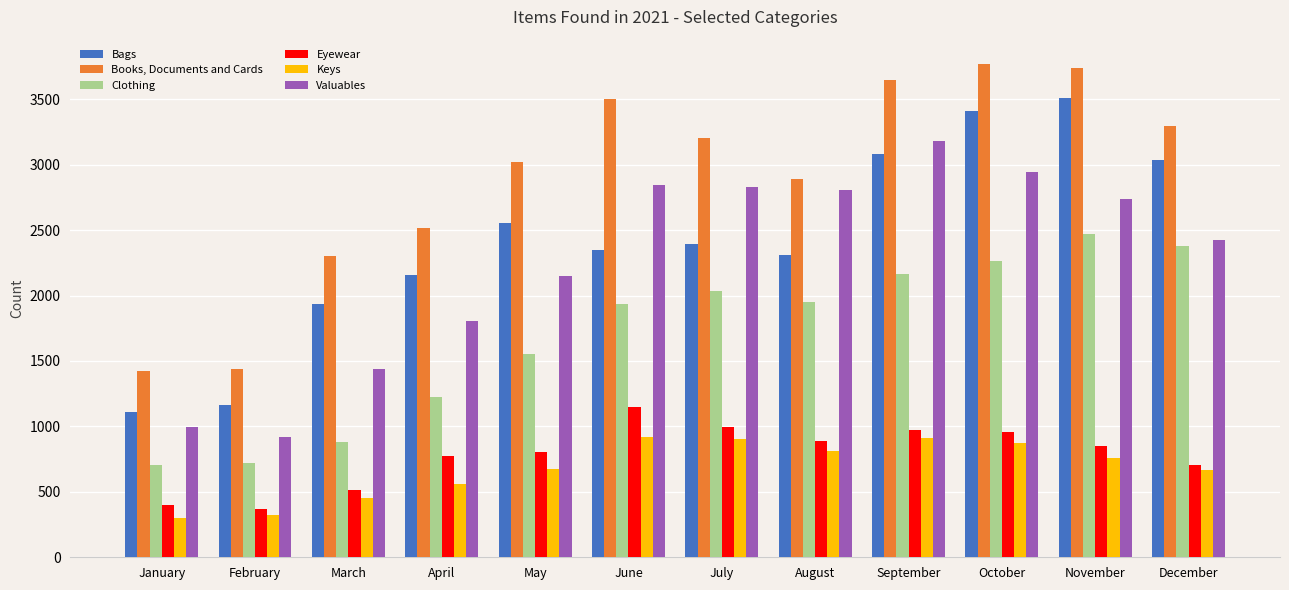

Read the Valuables value at February.

922